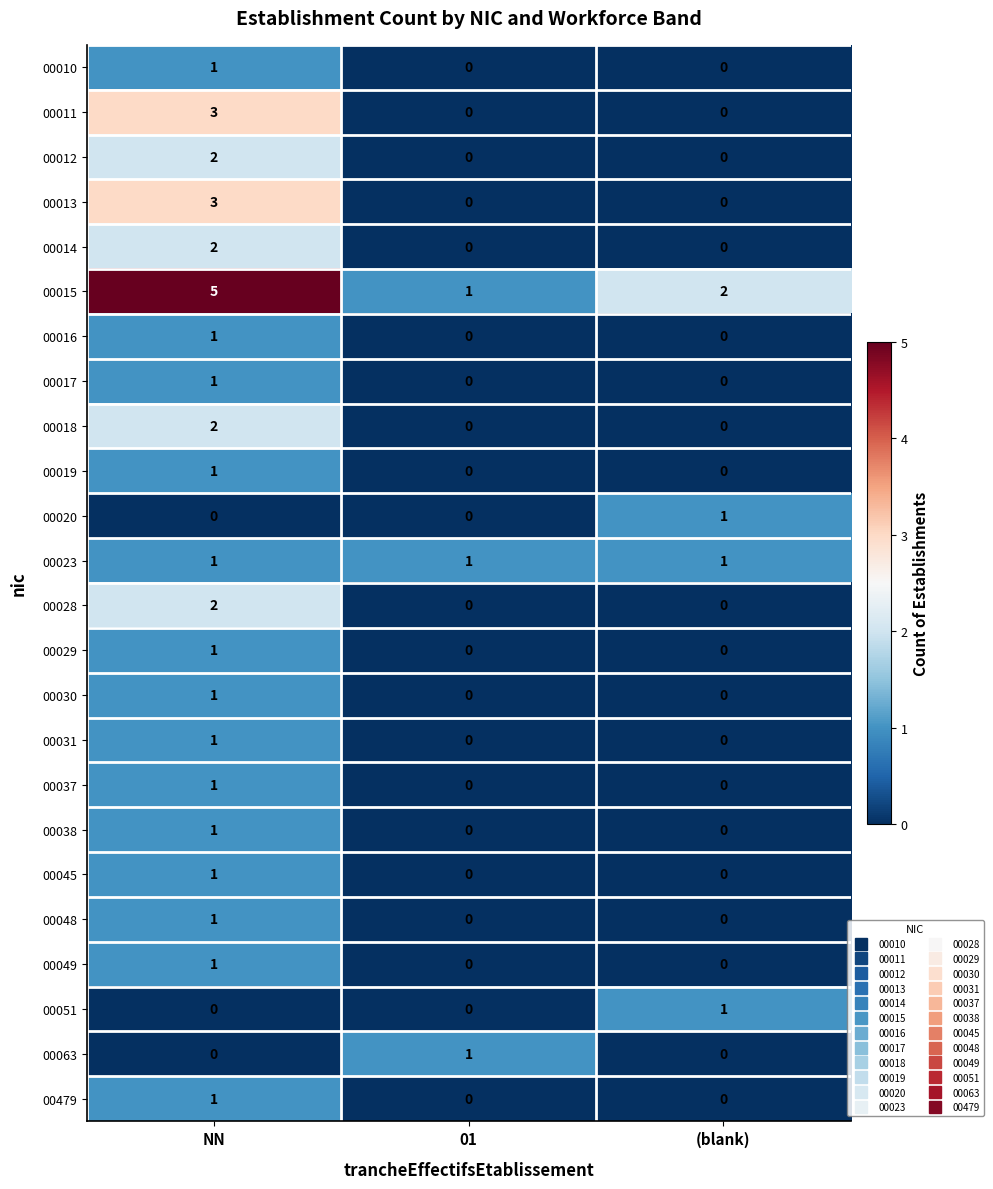

Is it true that 00030 equals 2 at NN?

False